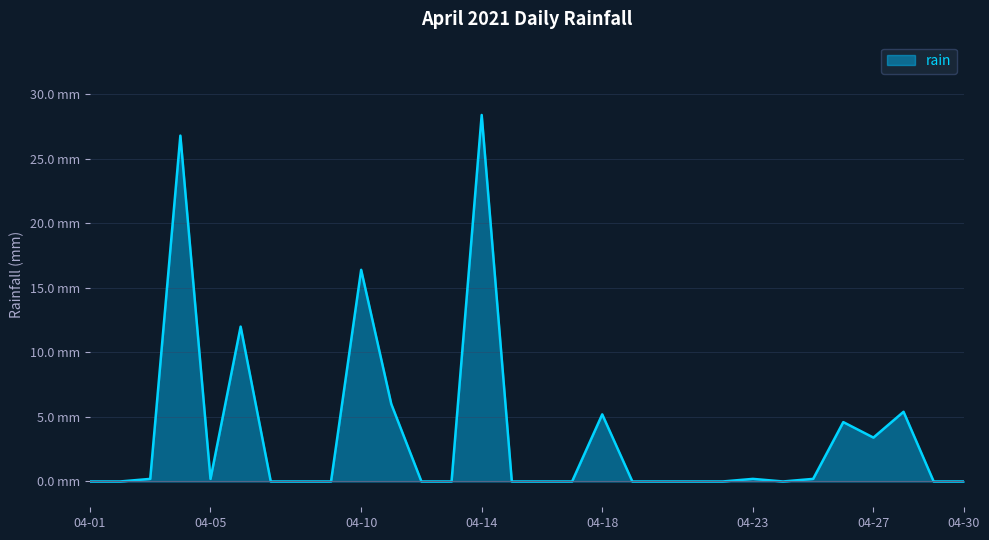

Does the chart have visible grid lines?

Yes